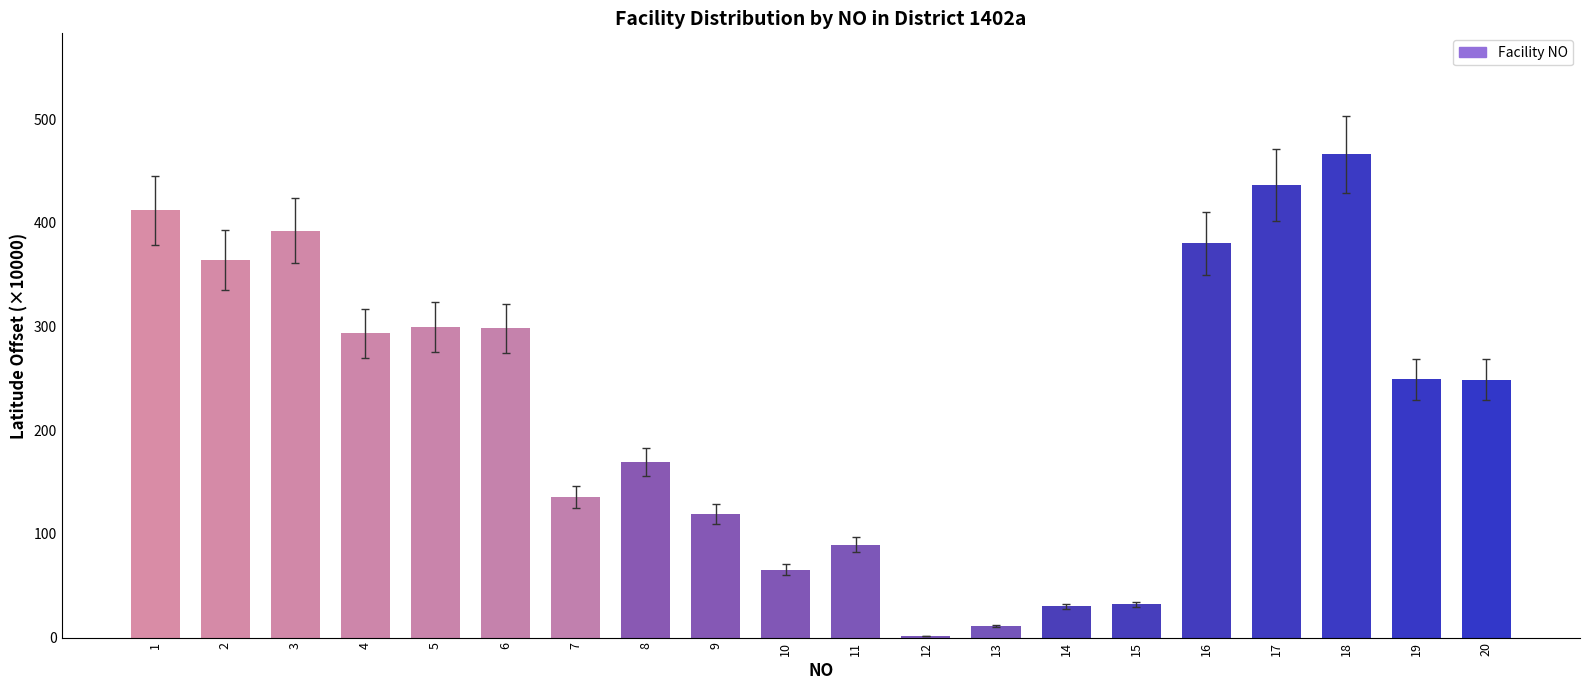

What is the sum of the values at 6 and 10?

363.6